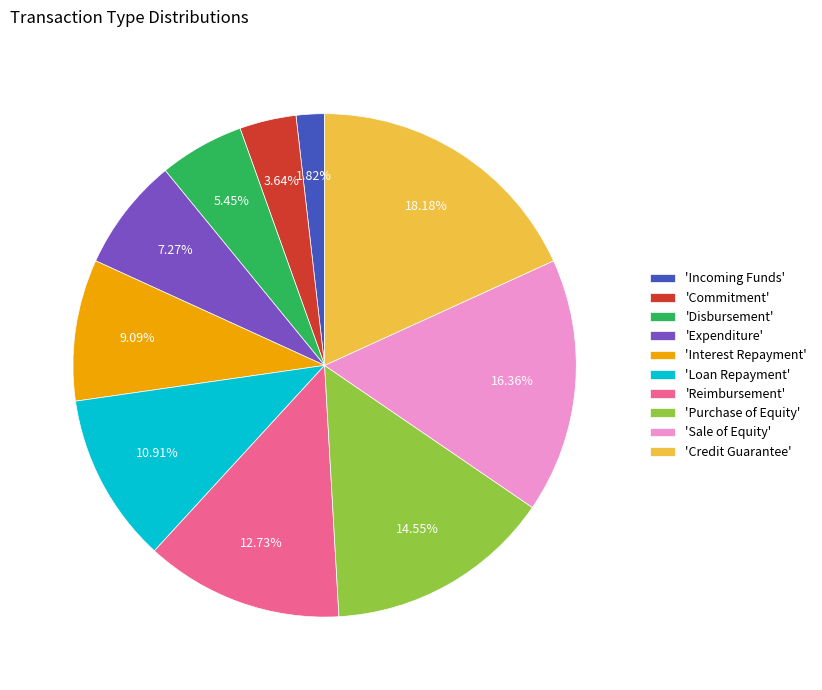

Which category has the smallest portion of the pie?

'Incoming Funds'